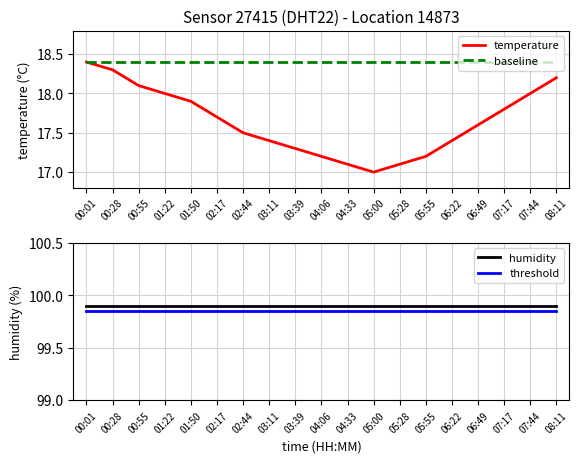

How many data points in temperature are above 17?

18